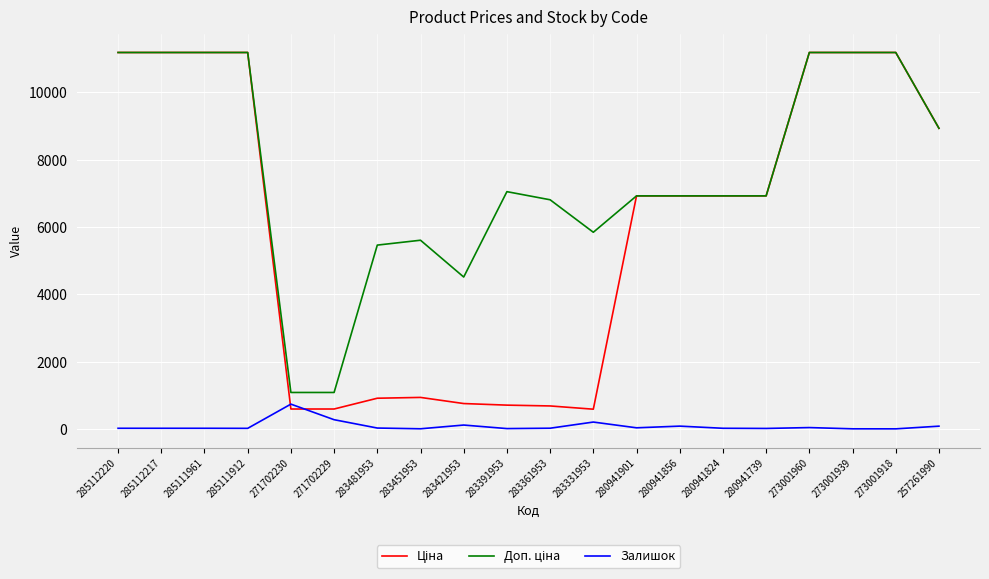

True or false: Залишок has a value of 17.0 at 285112217.

True